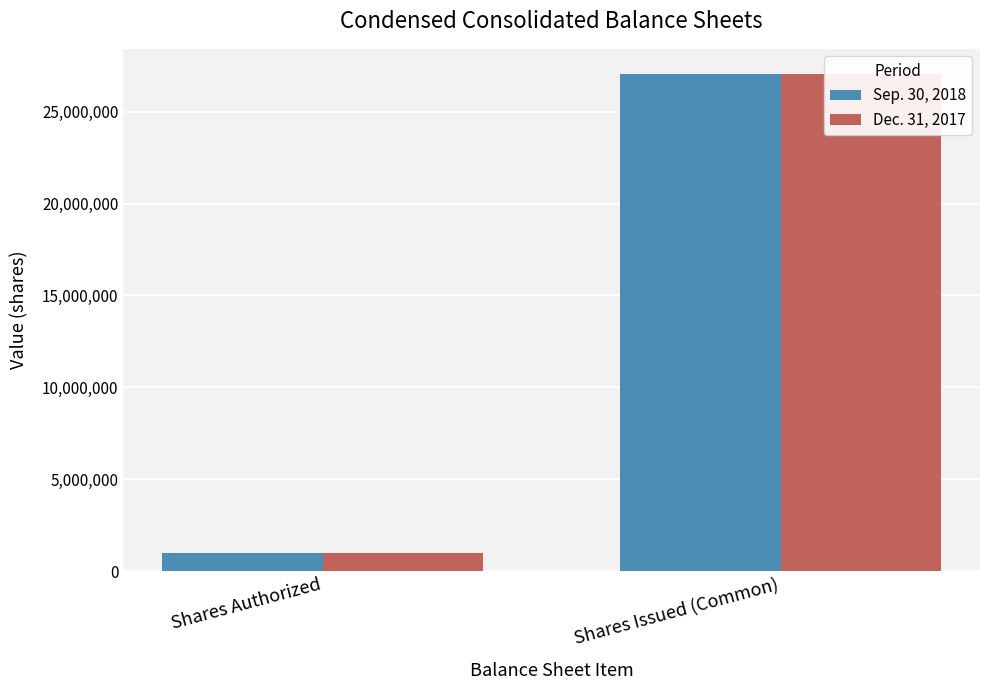

What is the sum of all Sep. 30, 2018 values?

28068353